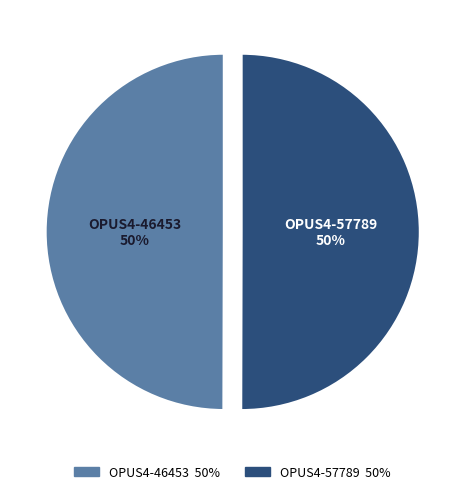

How many slices are in this pie chart?

2